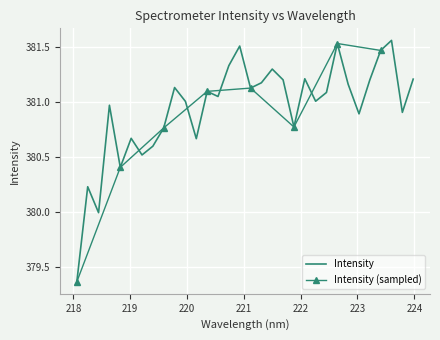

List the labels in order of value, largest first.

223.5987, 222.6447, 220.9264, 223.408, 220.7354, 221.4993, 222.0721, 223.9802, 221.6902, 223.2172, 221.3083, 222.8355, 219.7801, 221.1174, 220.3533, 222.4538, 220.5444, 222.263, 219.9712, 218.6332, 223.7895, 223.0264, 221.8812, 219.589, 219.0156, 220.1623, 219.3979, 219.2067, 218.8244, 218.2508, 218.442, 218.0596